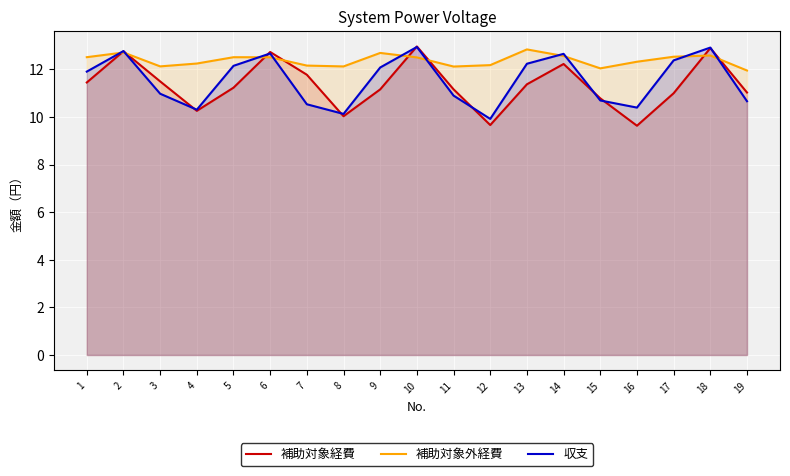

What is the difference between the 補助対象外経費 values at 9 and 15?

0.6